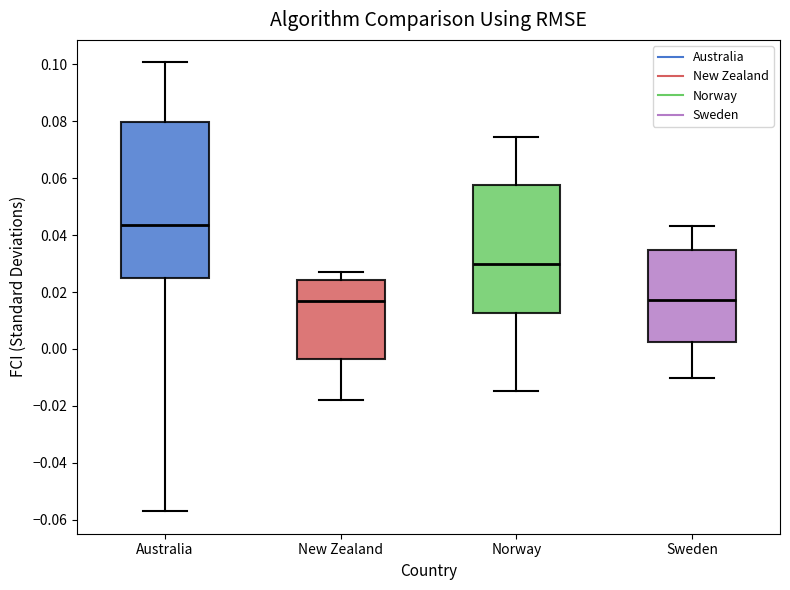

Comparing the boxes themselves (not the whiskers), which one is the tallest?

Australia